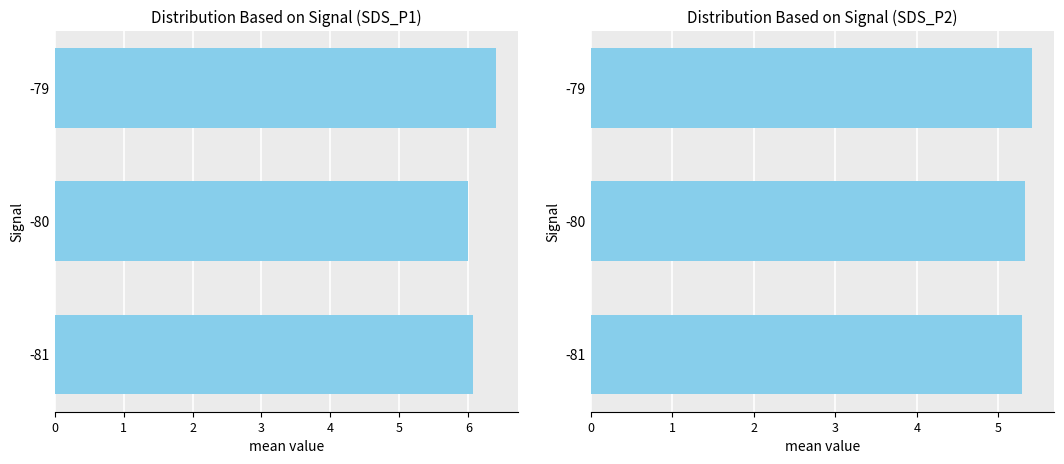

True or false: SDS_P2 has a value of 2.3 at 0.

False